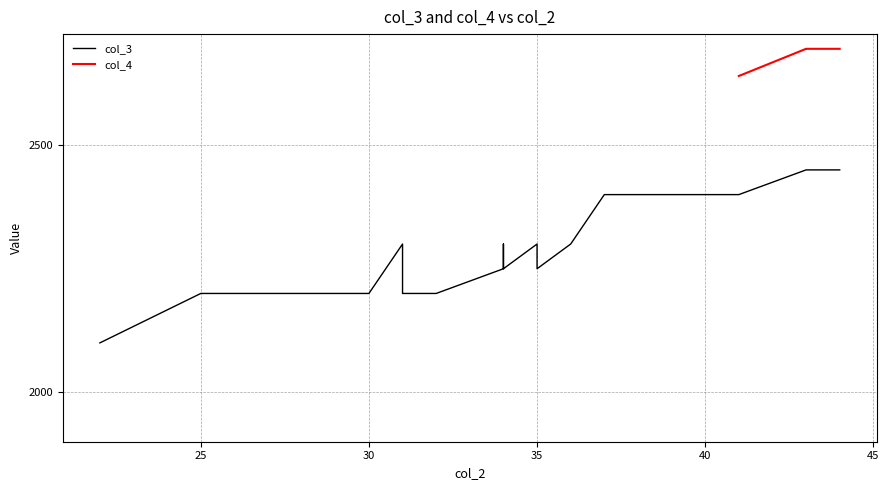

What is the sum of the values at 41 and 31?

4600